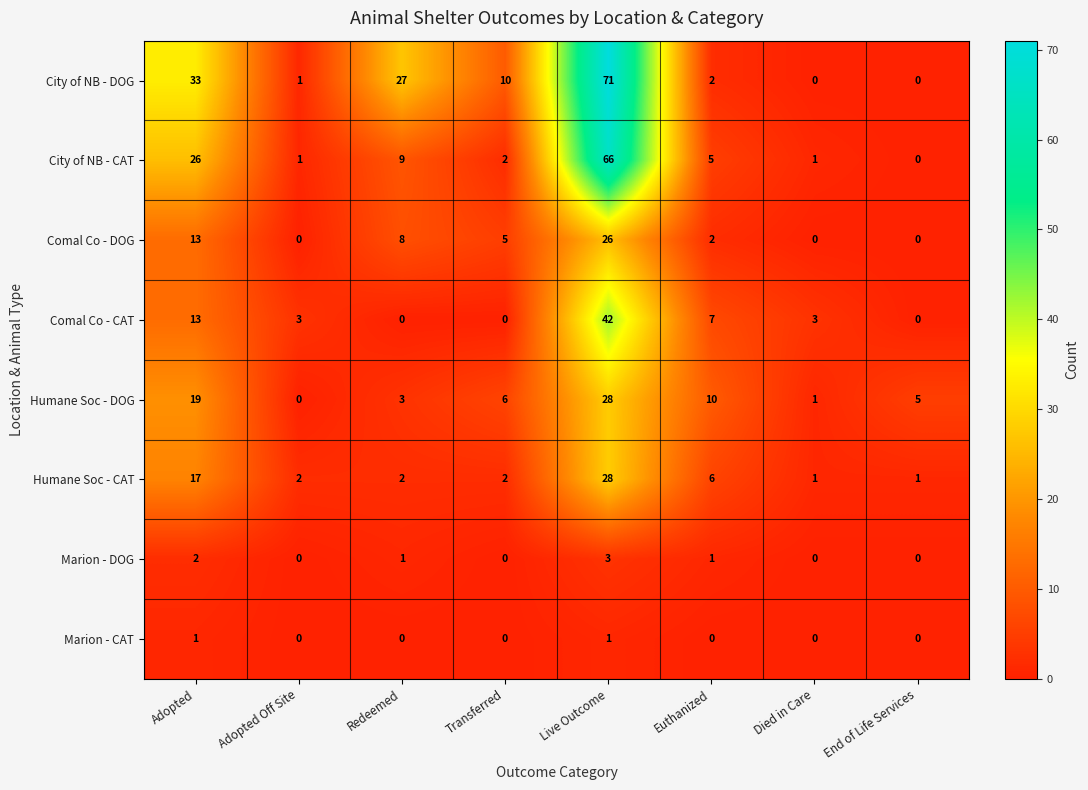

What is the sum of all Humane Soc - CAT values?

59